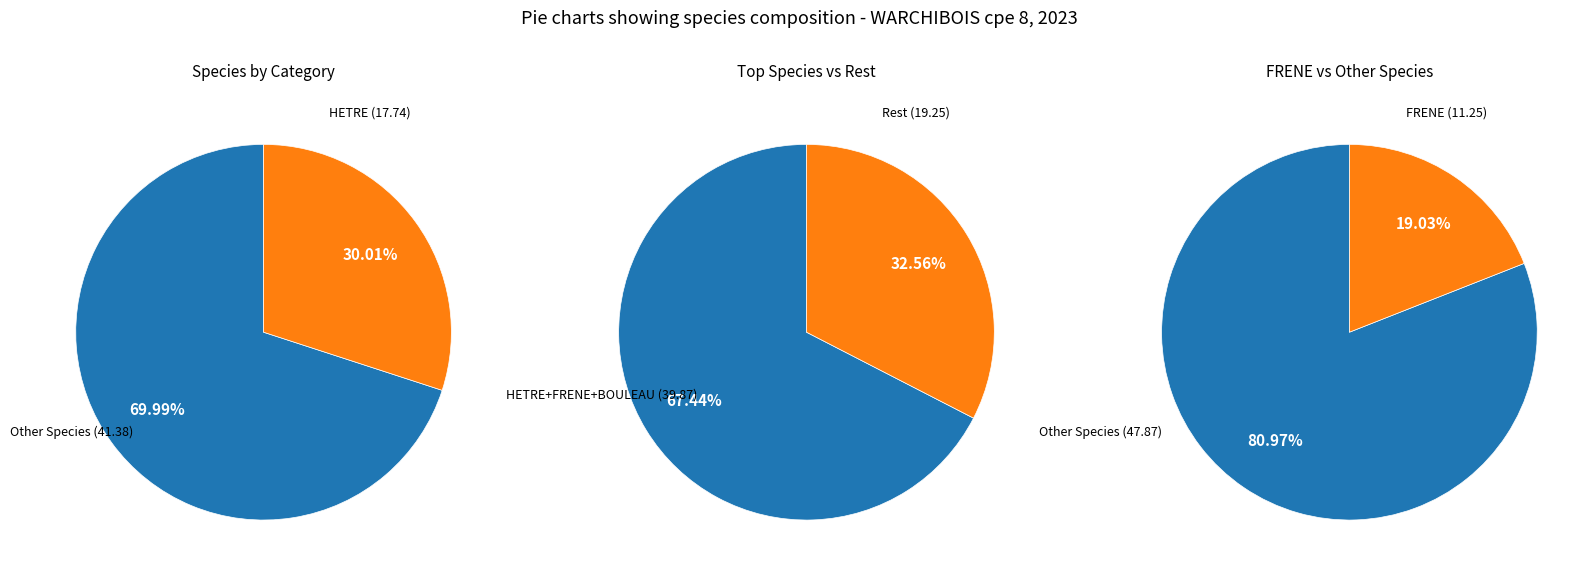

What is the change in value from 11 to 29?

+0.9